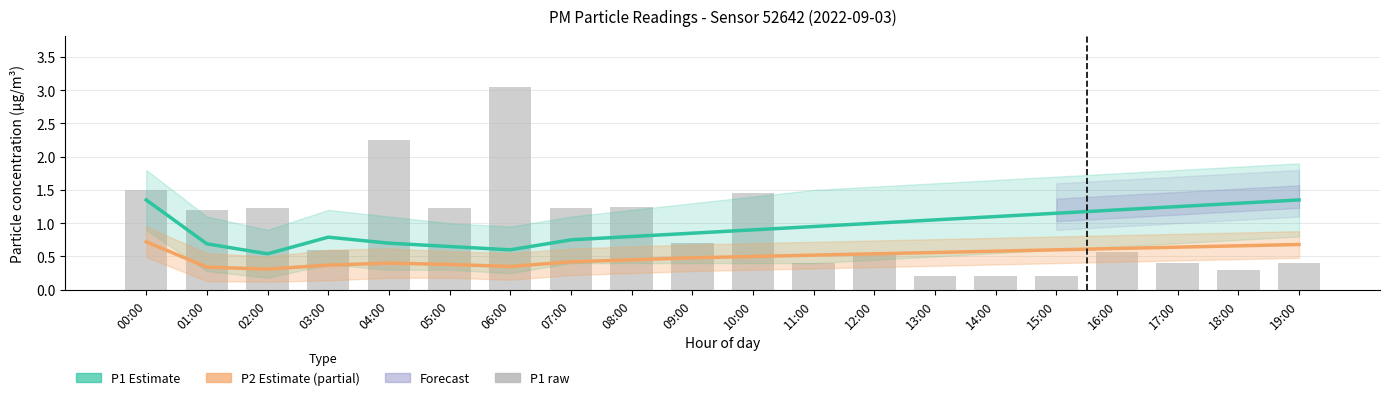

Rank the series by their maximum value, from highest to lowest.

P1 raw, P1 Estimate, P2 Estimate (partial)